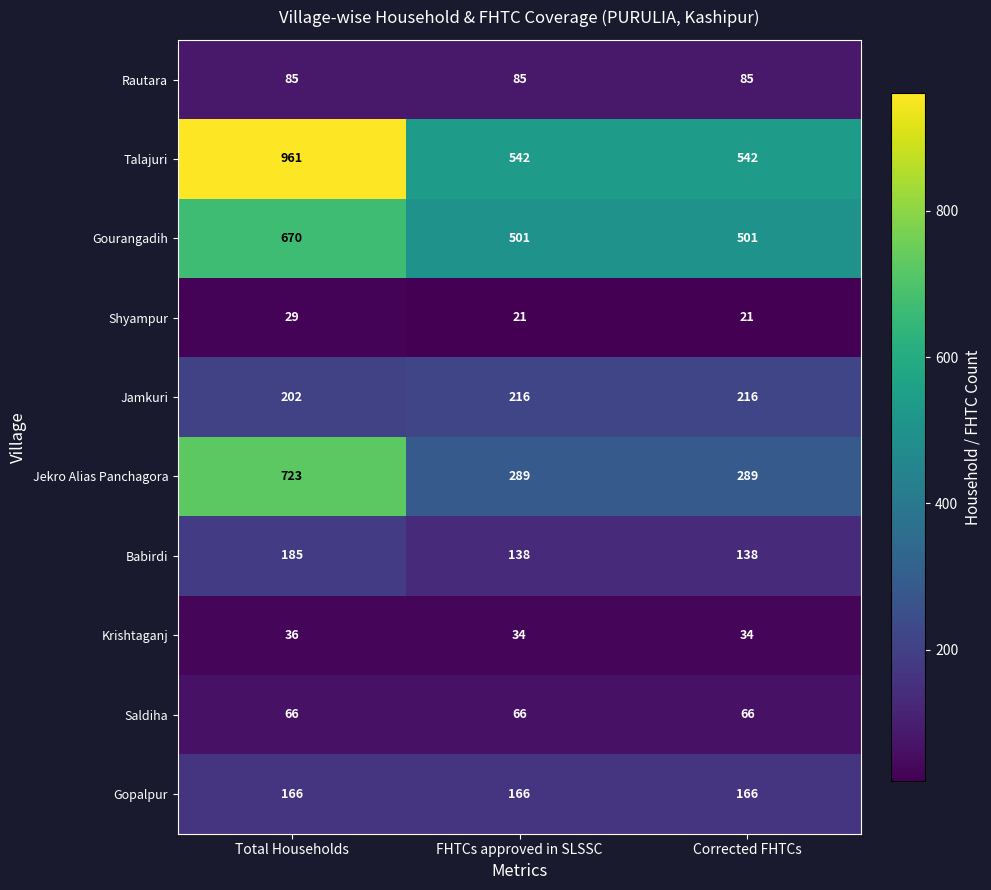

List the series in order of their peak value, highest first.

Talajuri, Jekro Alias Panchagora, Gourangadih, Jamkuri, Babirdi, Gopalpur, Rautara, Saldiha, Krishtaganj, Shyampur